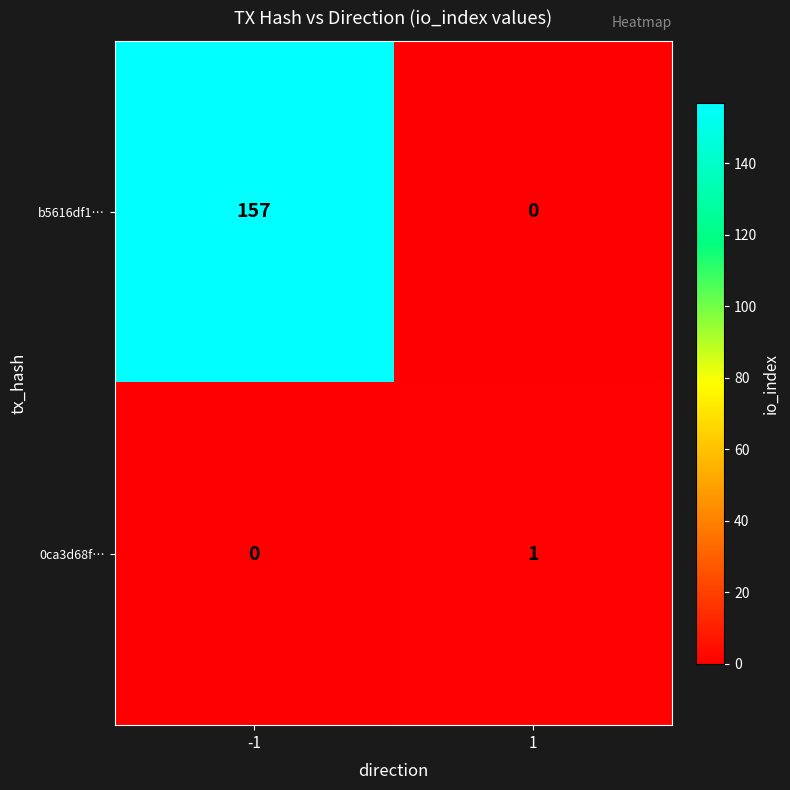

What is the sum of all b5616df1… values?

157